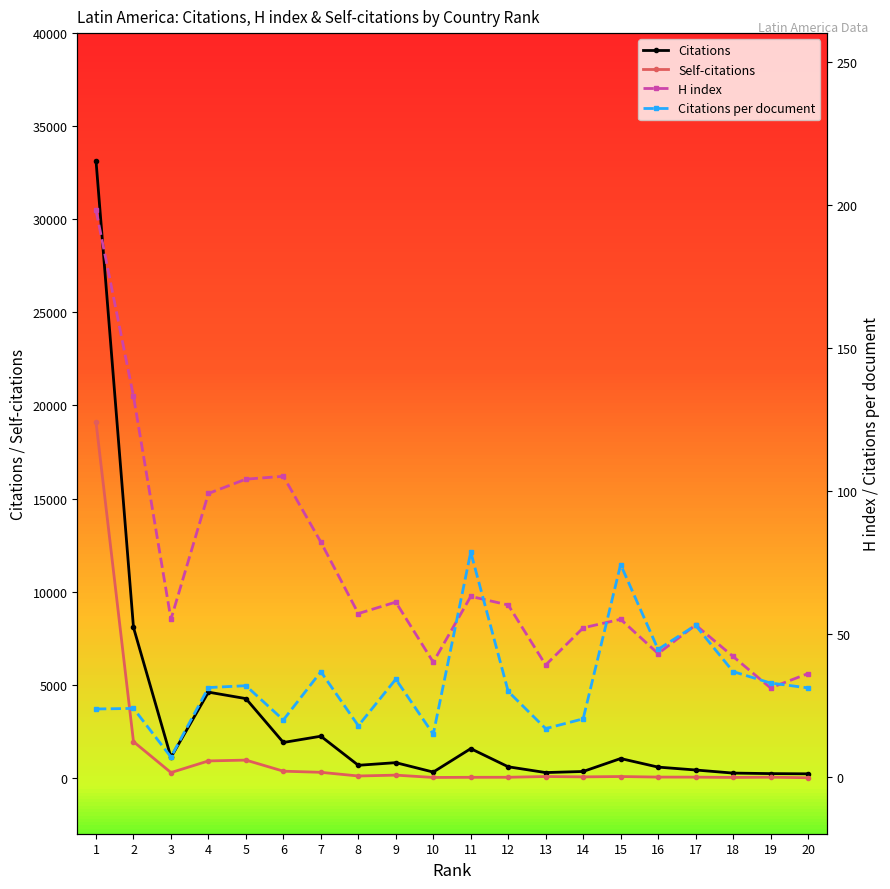

In Self-citations, how many points are lower than both neighbors (excluding endpoints)?

5